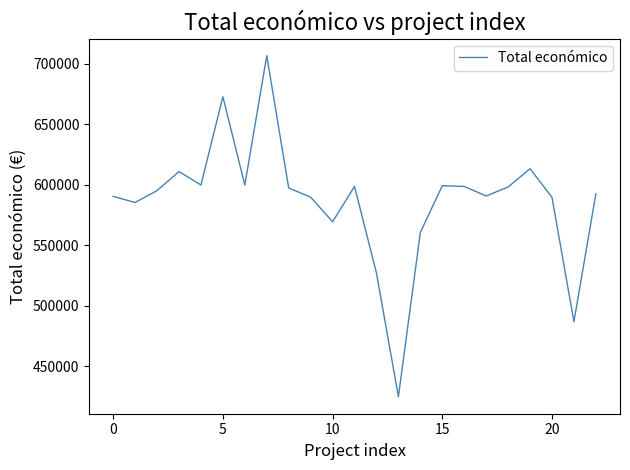

What is the minimum value shown in the chart?

424720